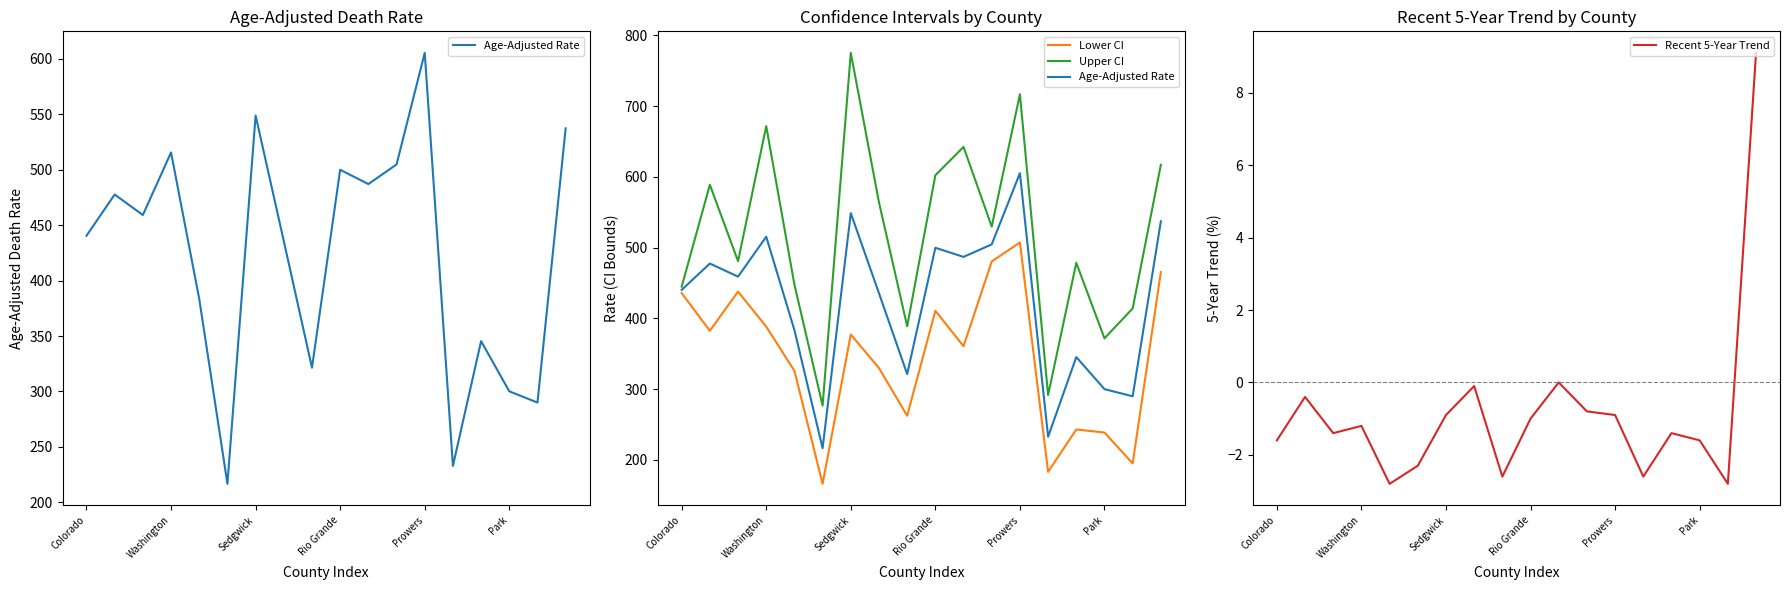

Is it true that Recent 5-Year Trend equals -0.9 at Sedgwick?

True